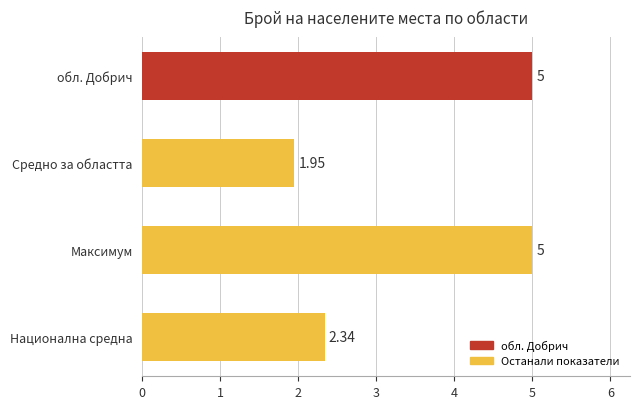

What is the label of the 1st bar from the bottom?

Национална средна